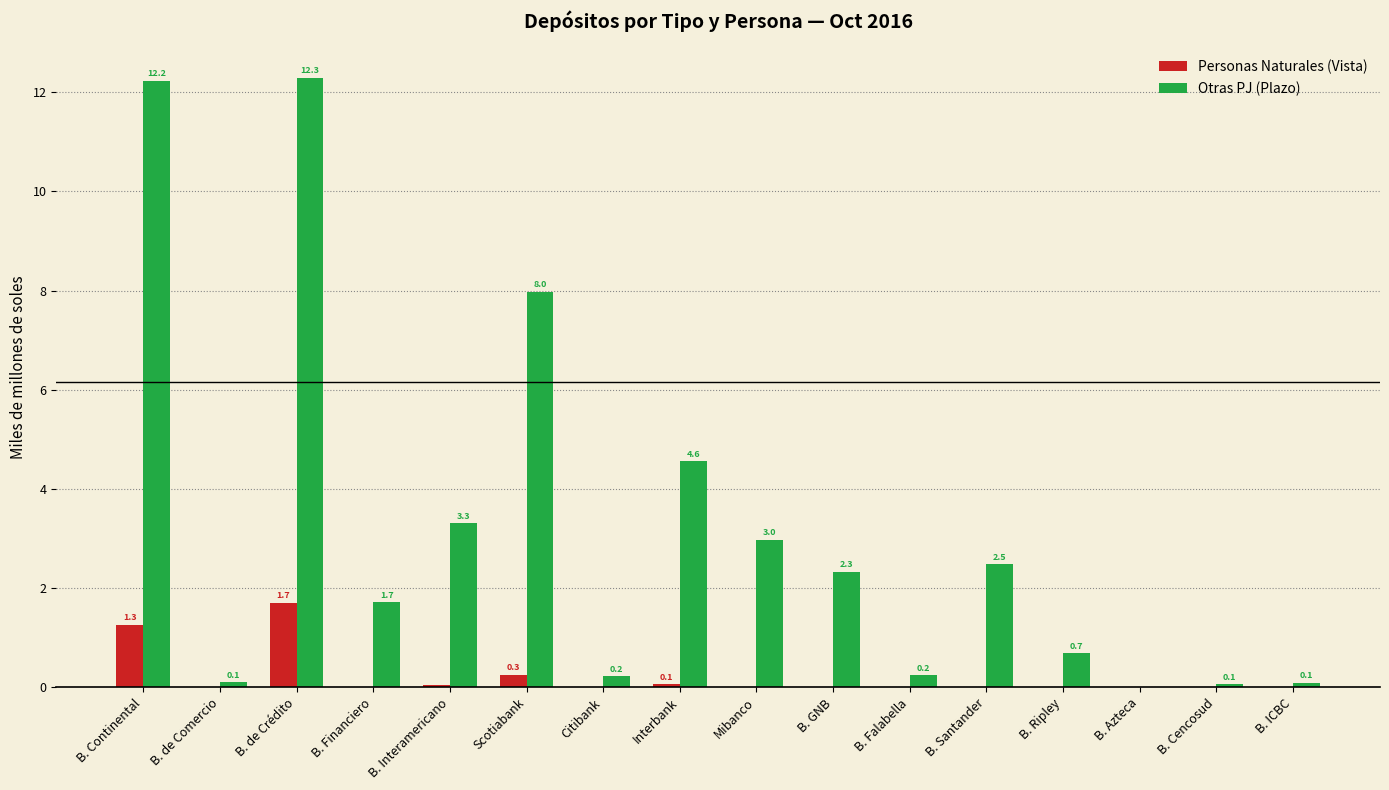

At which category does the chart reach its peak across all series?

B. de Crédito